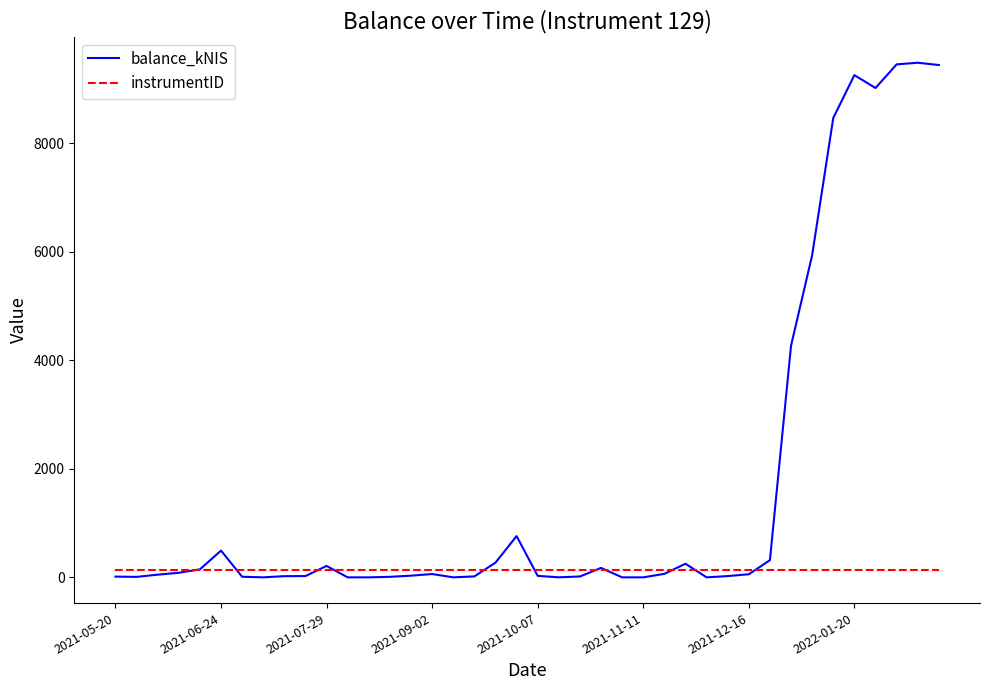

List the series in order of their peak value, lowest first.

instrumentID, balance_kNIS